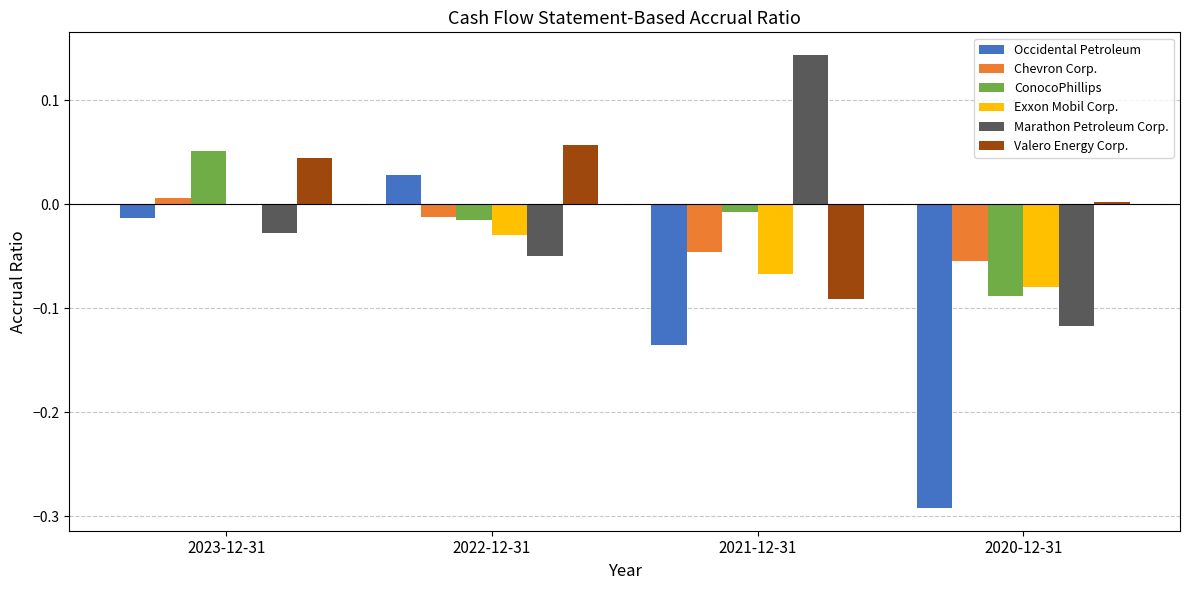

How many series are shown in this chart?

6